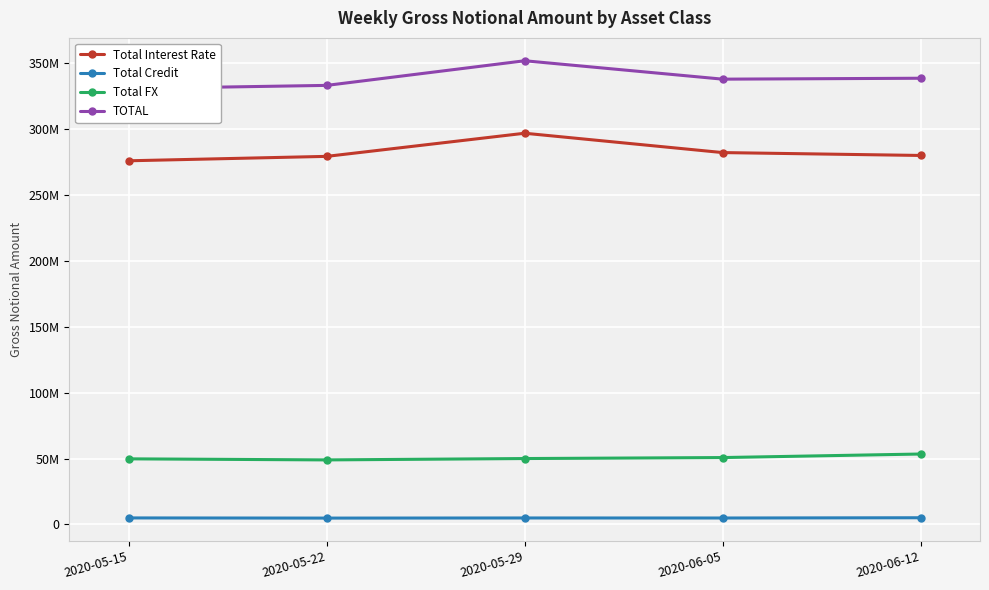

How many lines are shown in the chart?

4